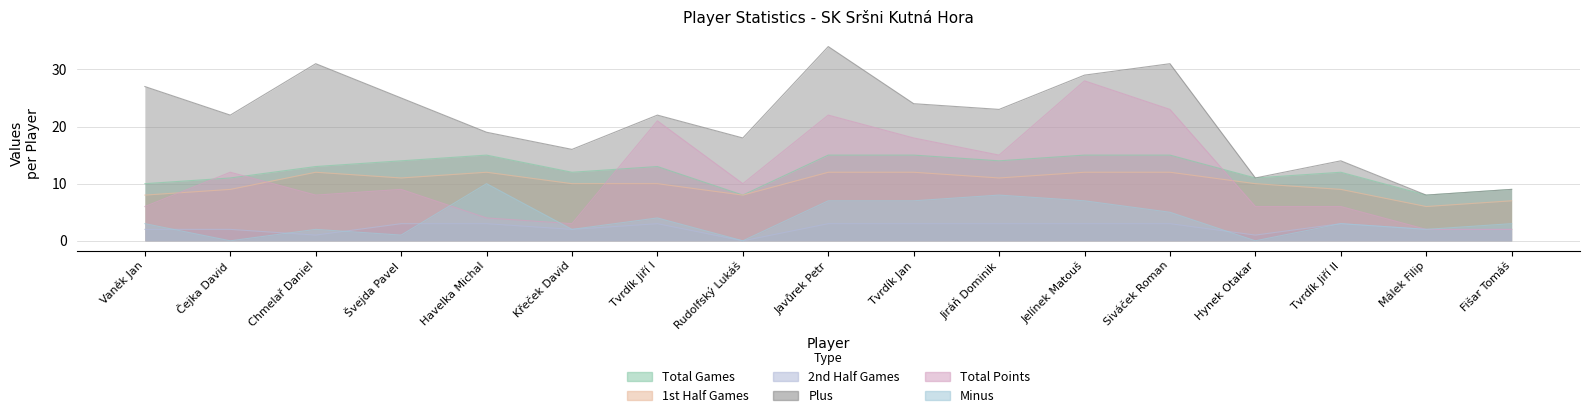

The value of 1st Half Games at Chmelař Daniel is 12. True or false?

True